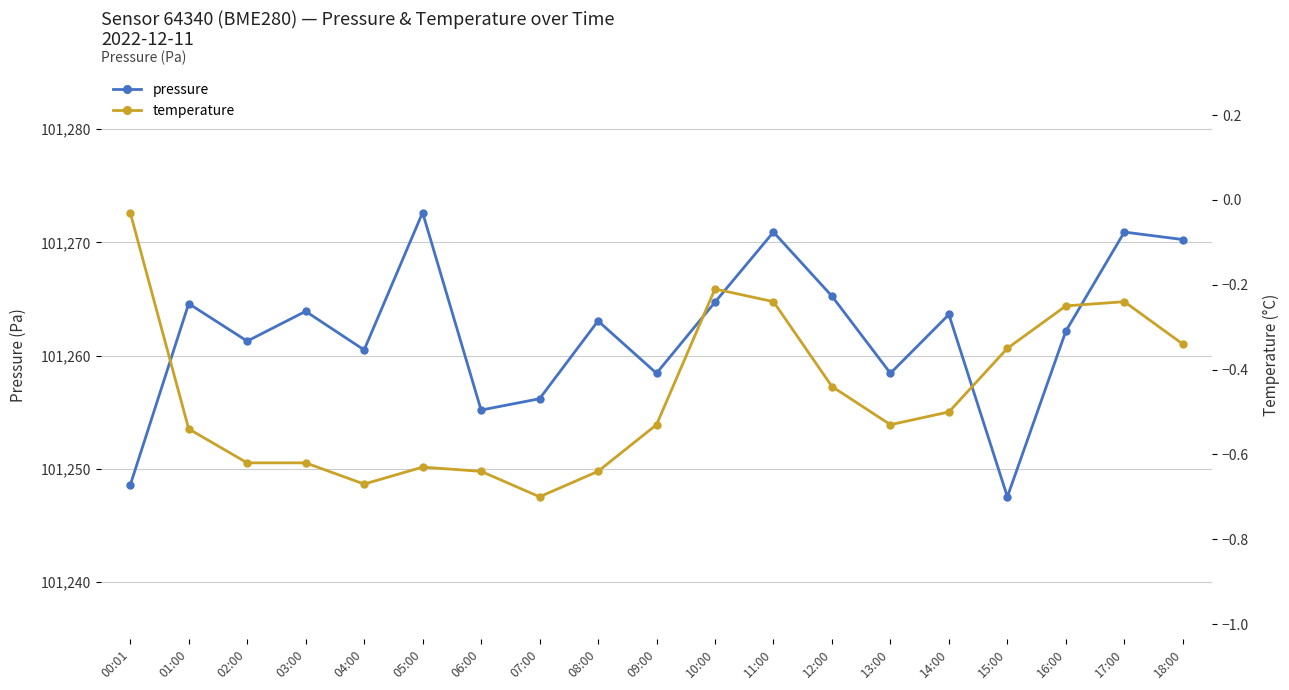

Rank the series by their maximum value, from lowest to highest.

temperature, pressure